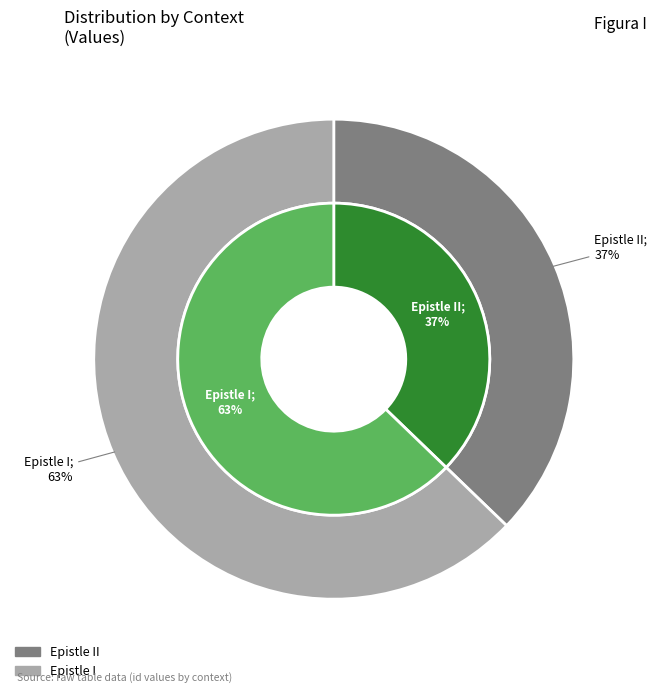

To the nearest percent, what is the combined percentage of Epistle II and Epistle I?

100%